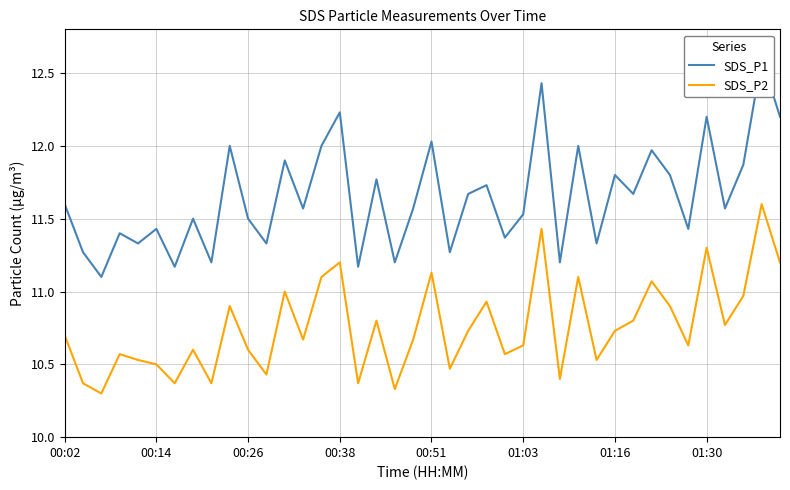

Is it true that SDS_P1 equals 11.2 at 16?

True